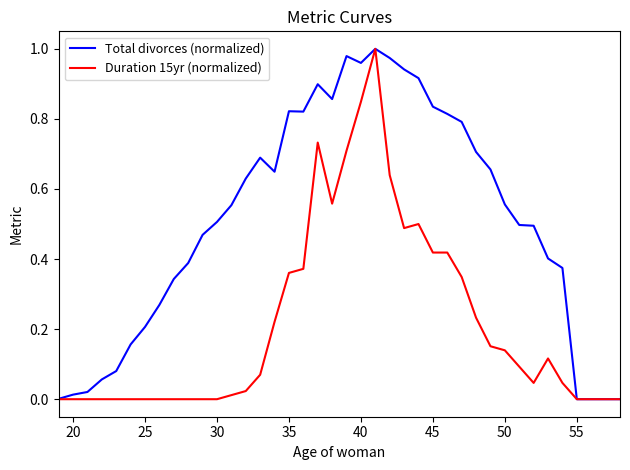

Rank the series by their average value, from lowest to highest.

Duration 15yr (normalized), Total divorces (normalized)